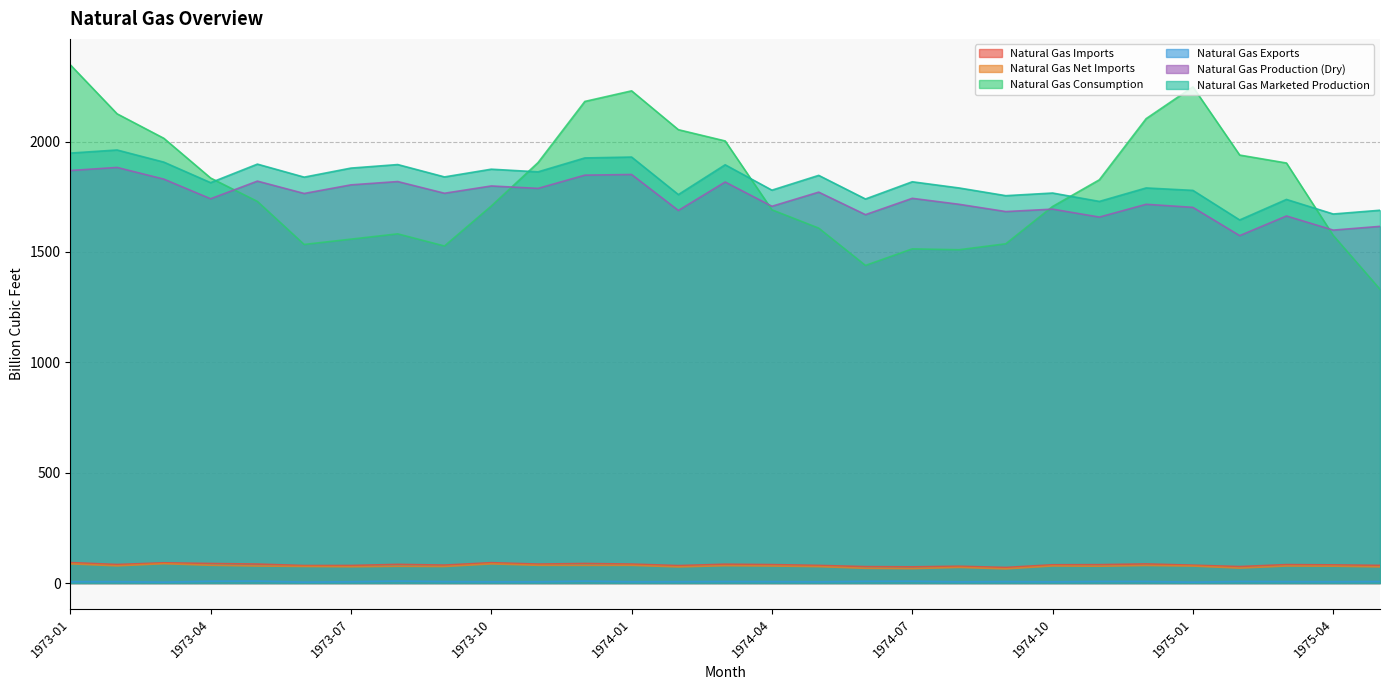

Which series has the largest range (max minus min)?

Natural Gas Consumption